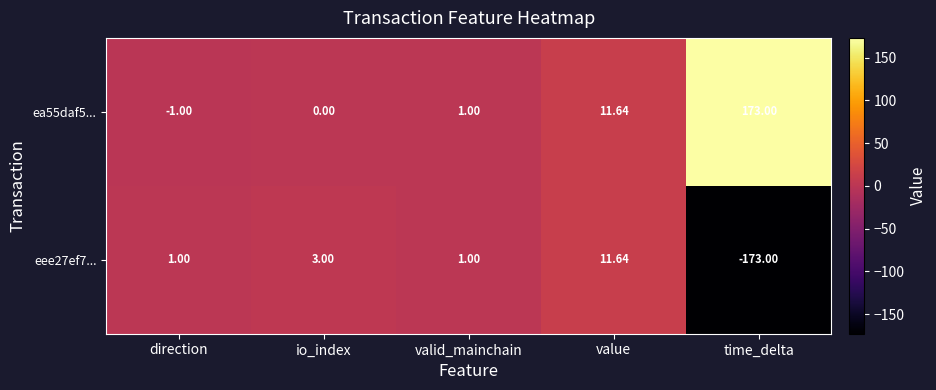

What is the minimum value shown in the chart?

-173.0